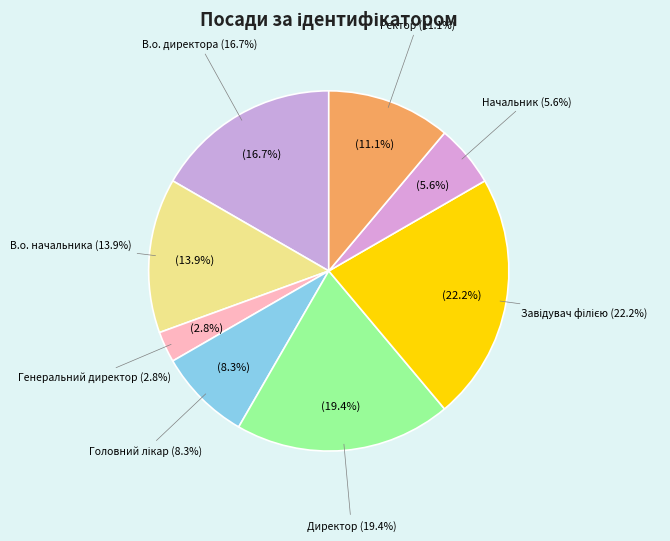

Which category has the smallest portion of the pie?

Генеральний директор